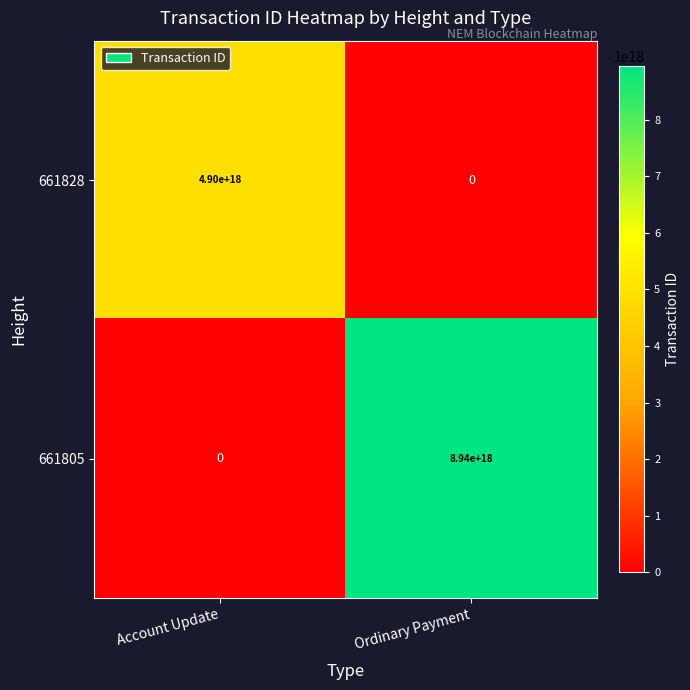

Between Account Update and Ordinary Payment, which series saw the biggest shift?

661805